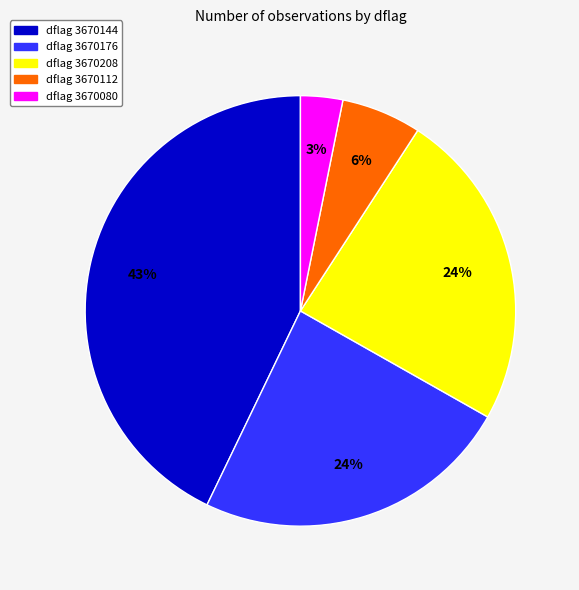

Does any single category account for the majority?

No